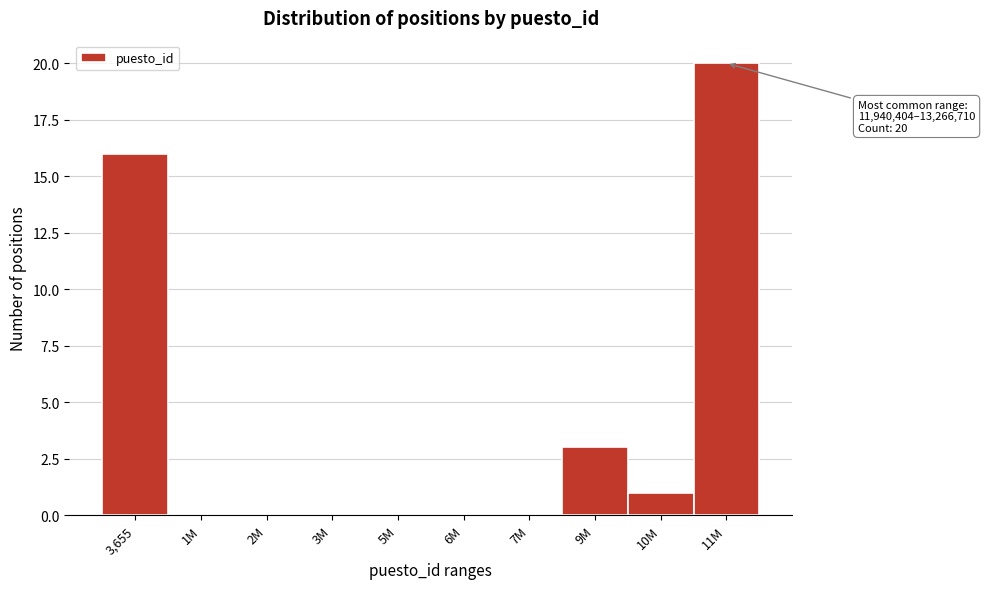

Reading right to left, what are all the values shown in this chart?

11M=20	10M=1	9M=3	7M=0	6M=0	5M=0	3M=0	2M=0	1M=0	3,655=16